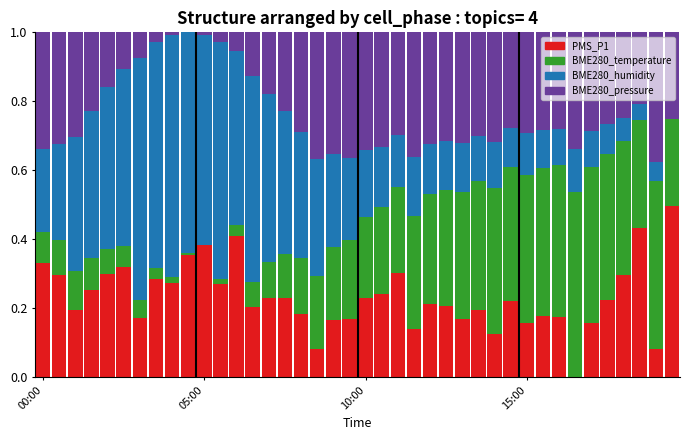

What is the sum of all PMS_P1 values?

9.3